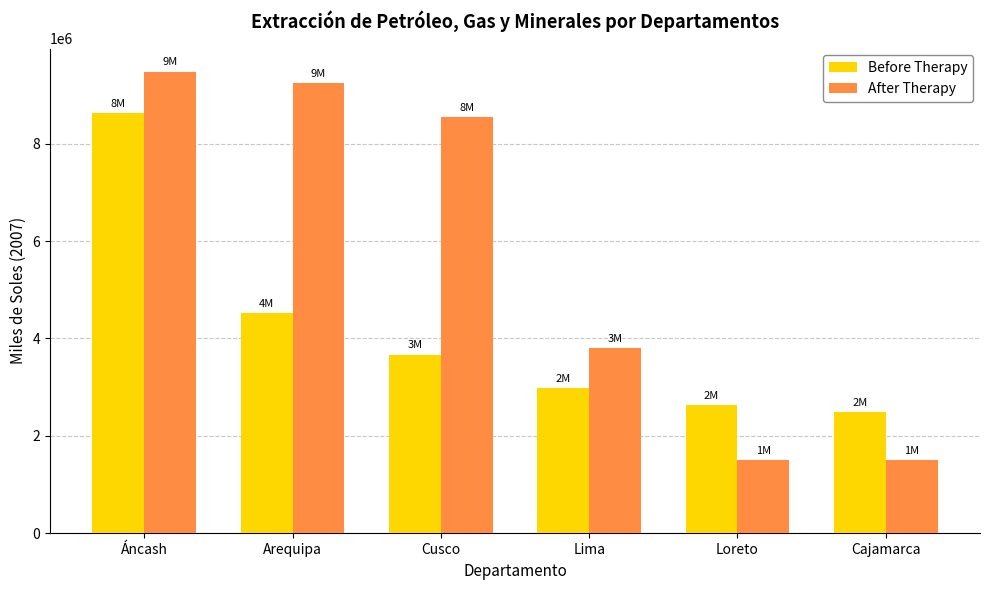

Is it true that Before Therapy equals 8619875 at Áncash?

True